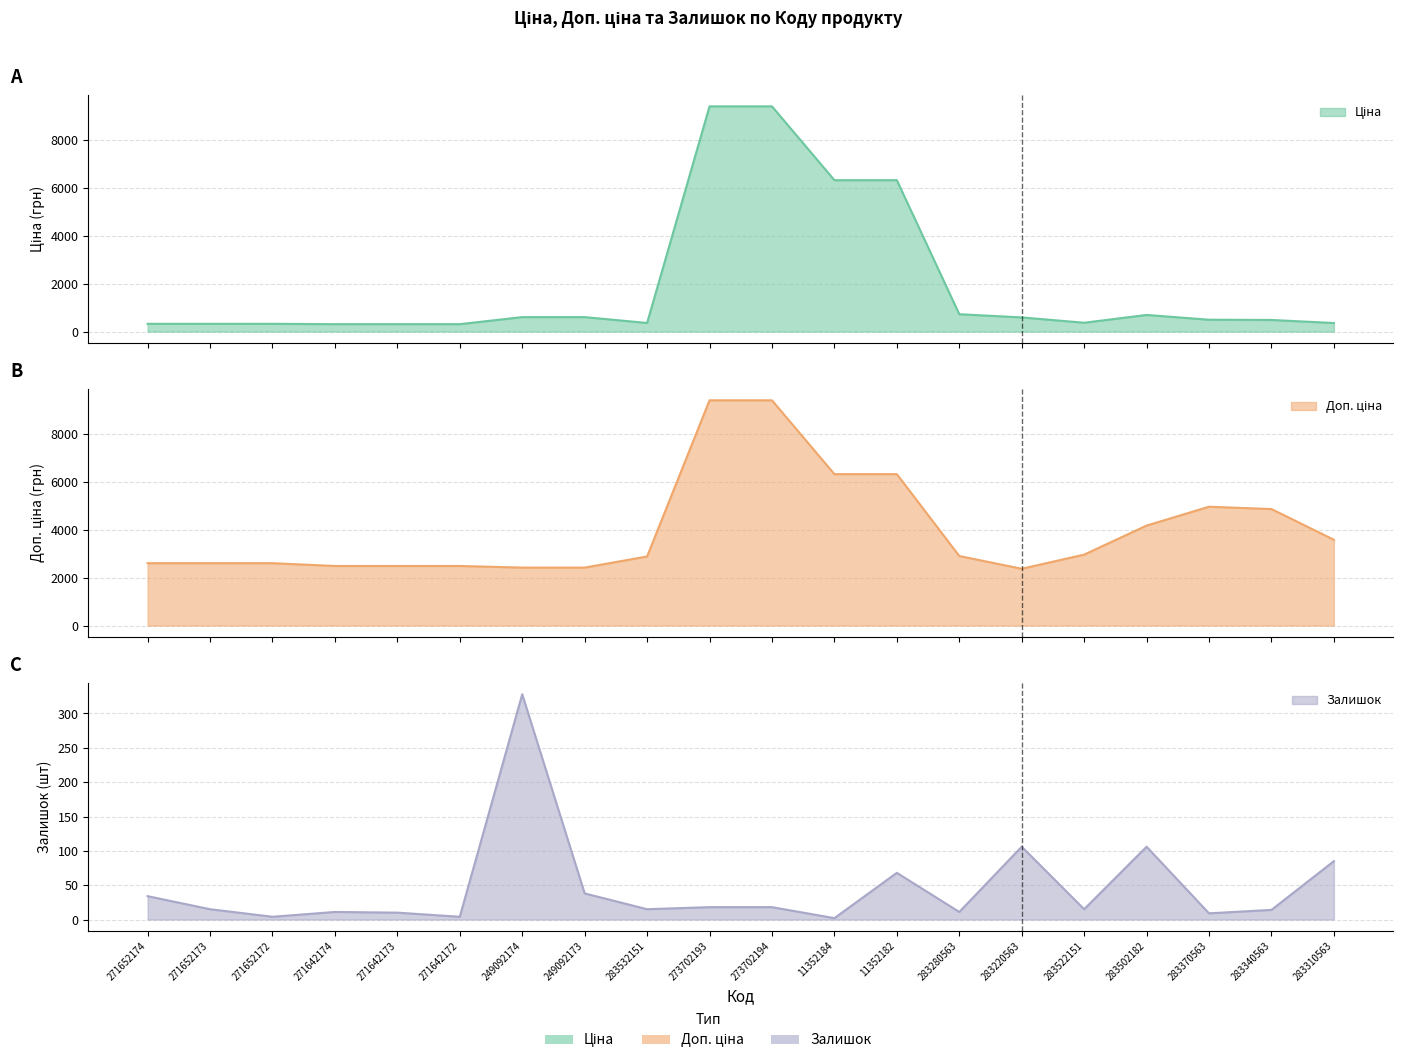

In Доп. ціна, how many points are higher than both neighbors (excluding endpoints)?

1